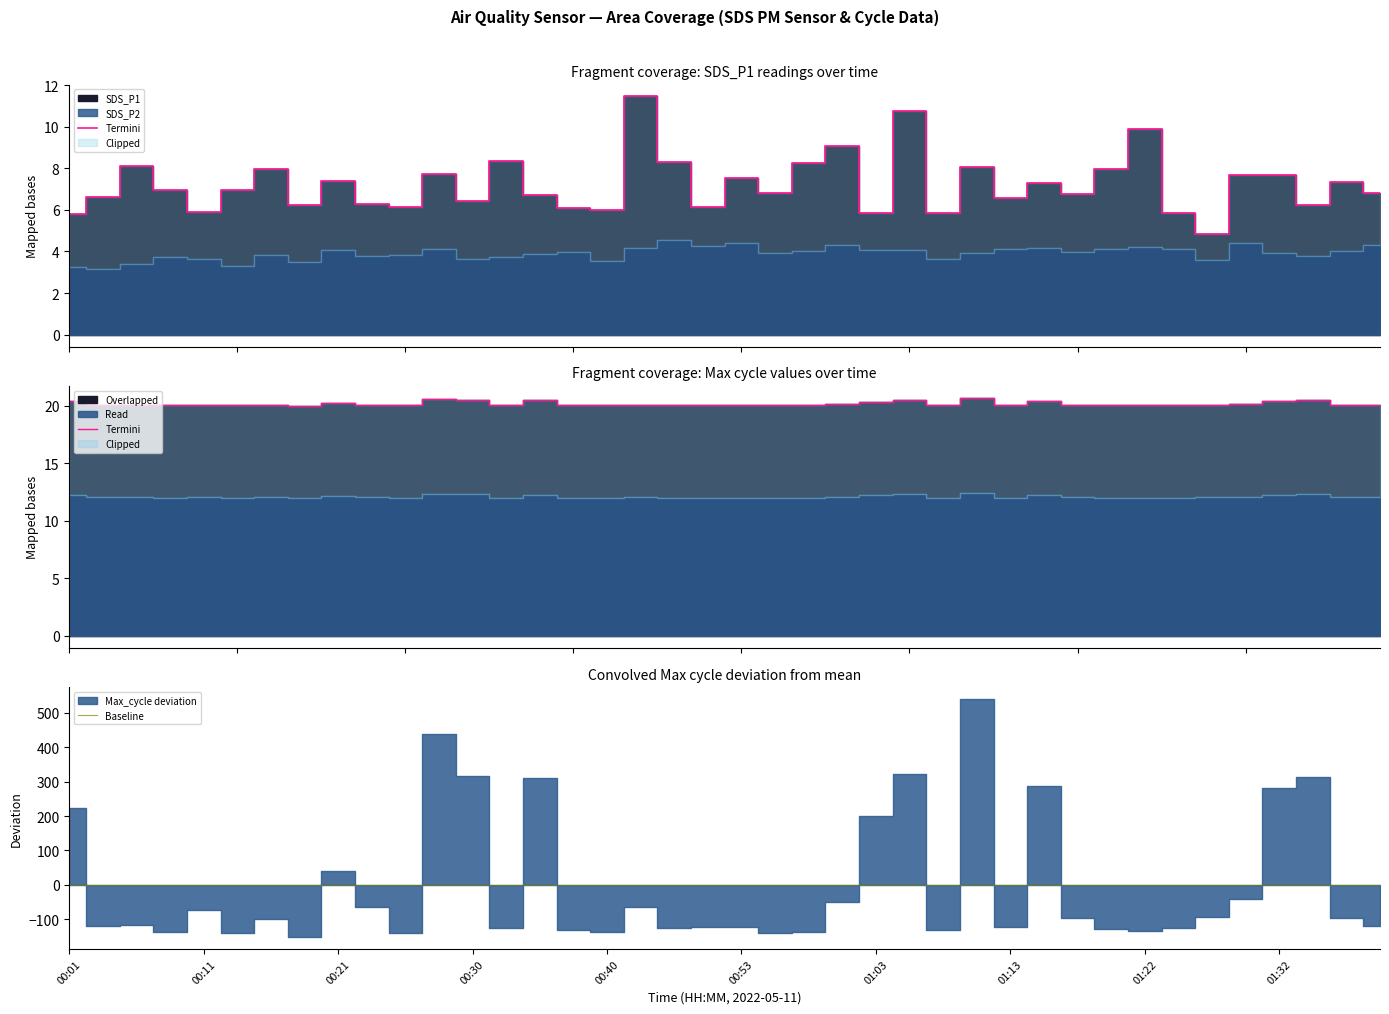

What is the sum of the Max_cycle values at 31 and 39?

40.1